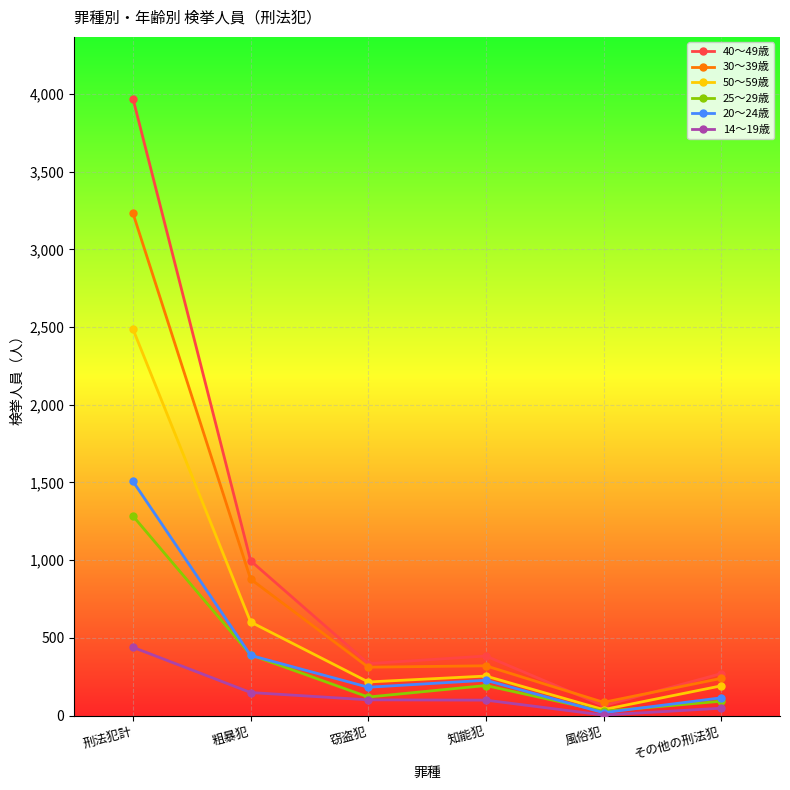

Which series changed the most between 窃盗犯 and その他の刑法犯?

30～39歳